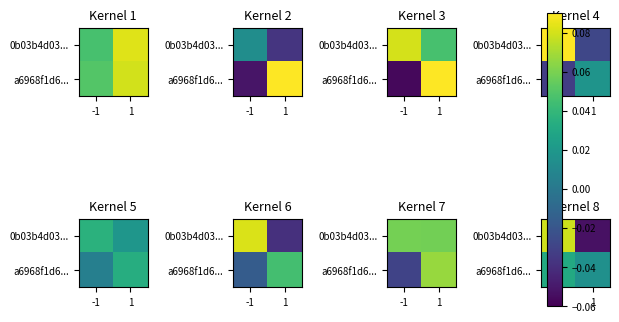

Where is 0b03b4d03... nearest to the value 0?

1